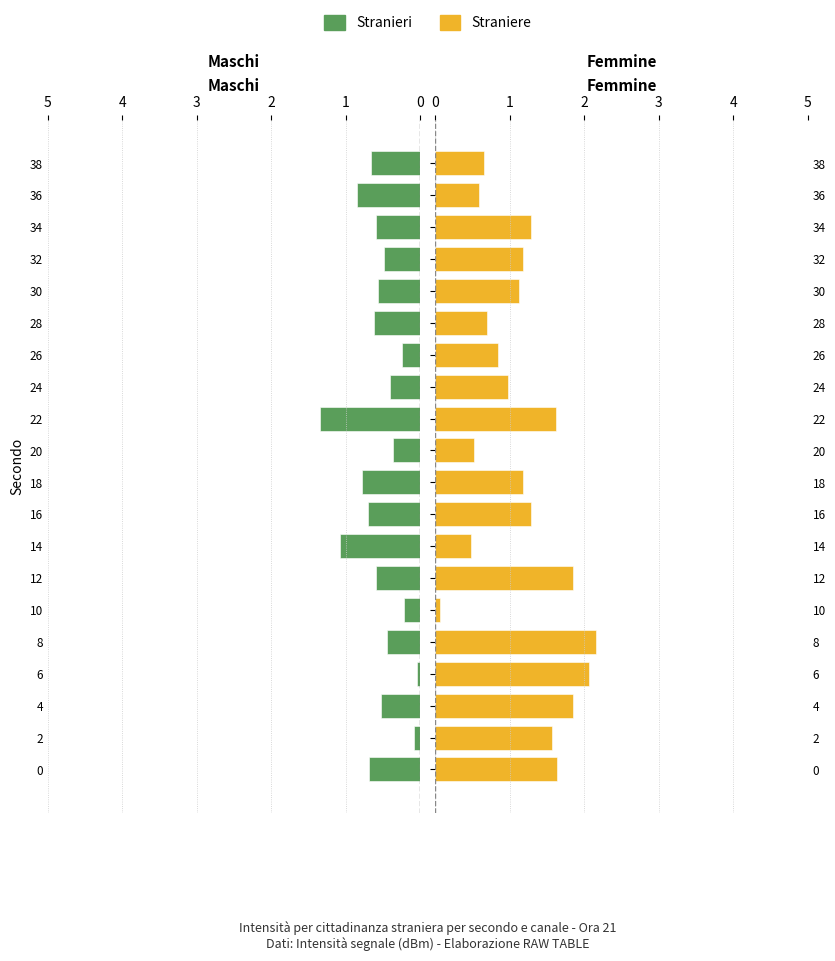

What is the average value of the Stranieri series?

0.6